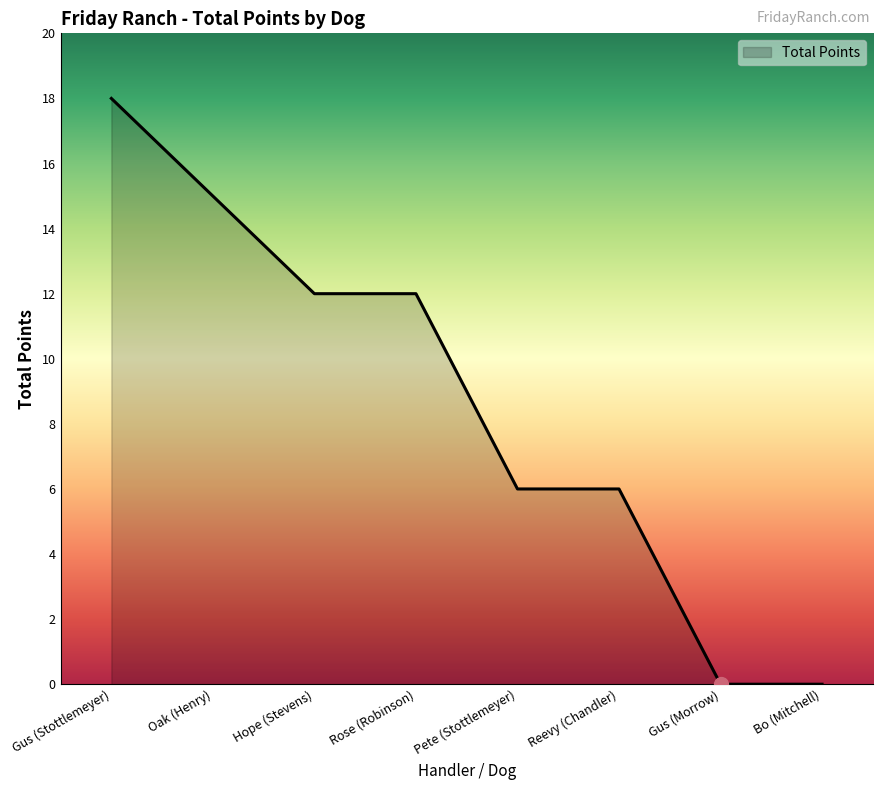

What is the ratio of the value at Rose (Robinson) to the value at Pete (Stottlemeyer)?

2.0